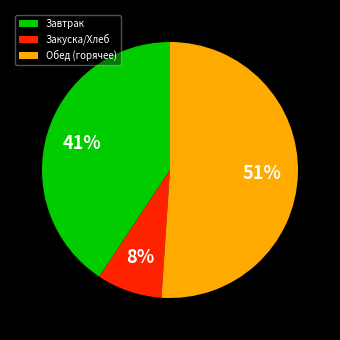

What percentage is the Закуска/Хлеб slice, to the nearest percent?

8%